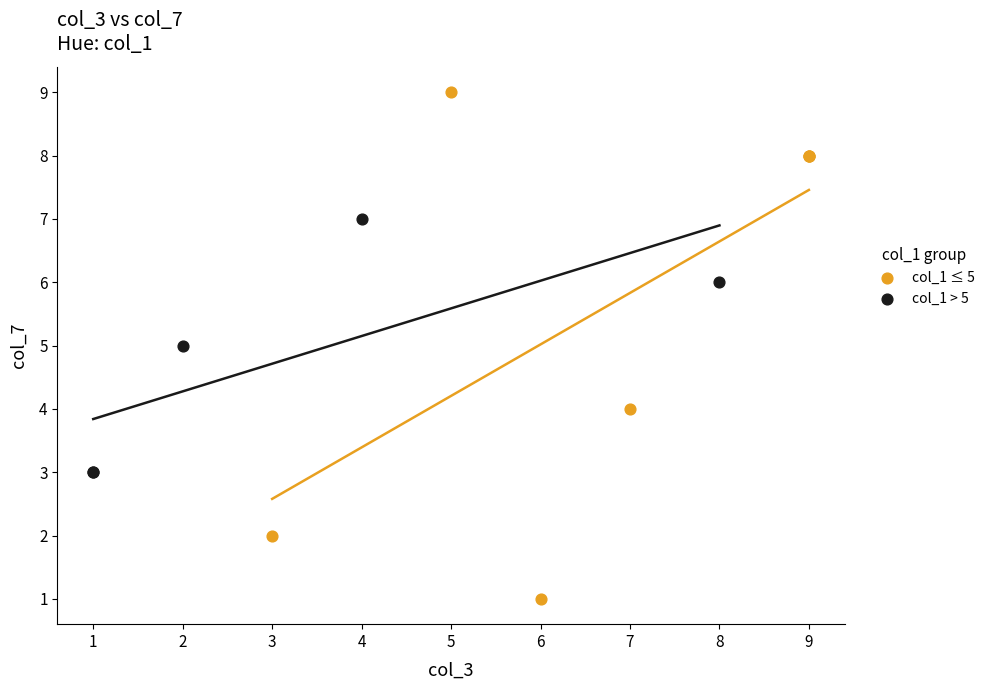

Which series contains the highest Y value?

col_1 ≤ 5